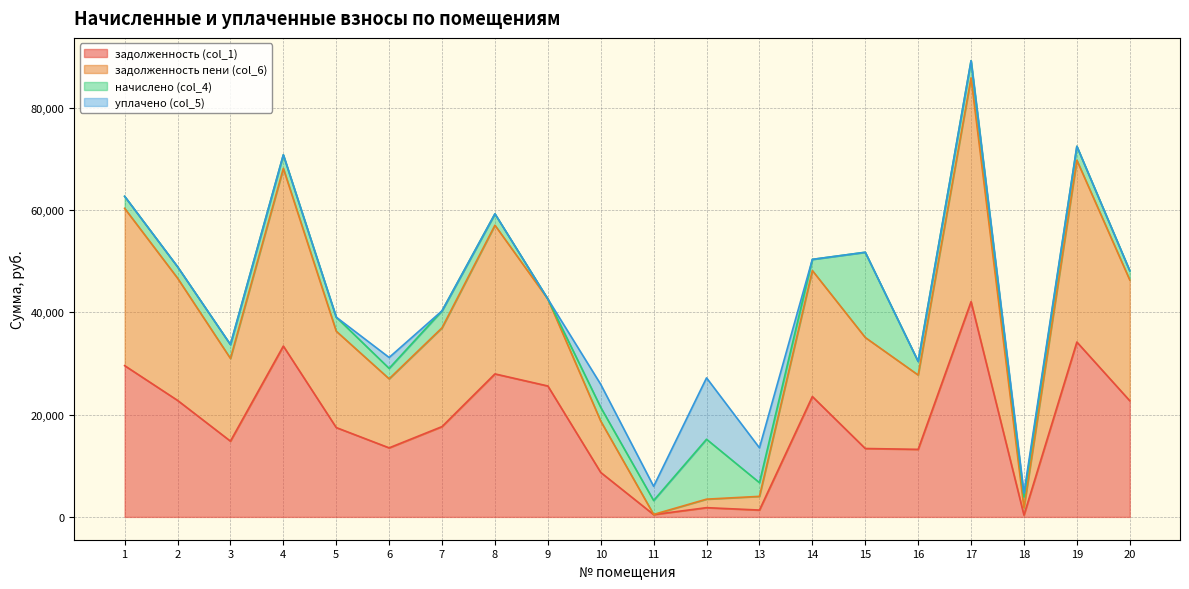

What is the difference between the задолженность пени (col_6) values at 11 and 13?

3533.0